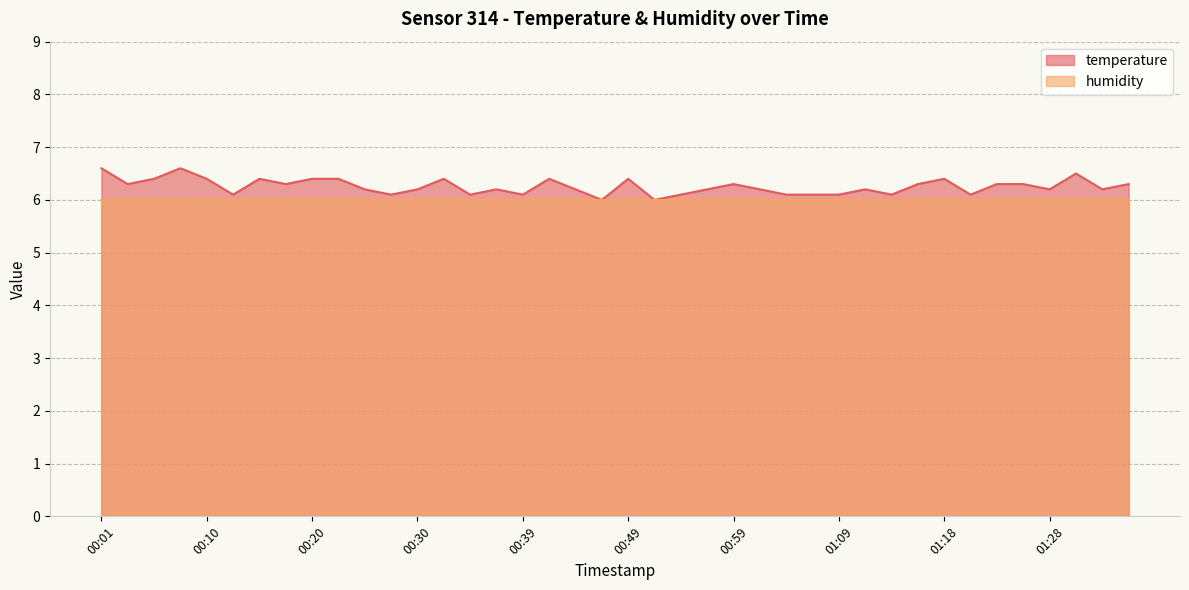

Where is the first local minimum?

00:03